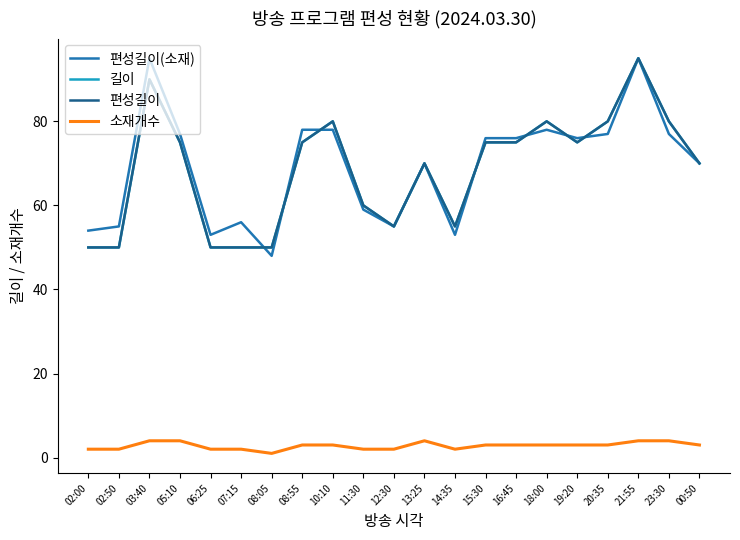

Does the chart display data point markers on the line(s)?

No